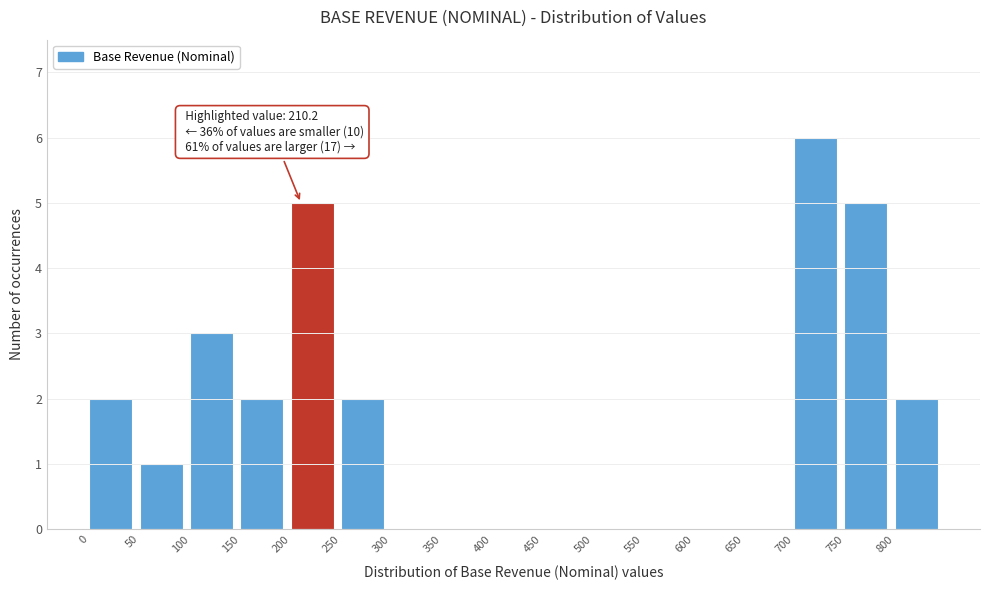

Over which range of the x-axis is the bar tallest?

700 to 750